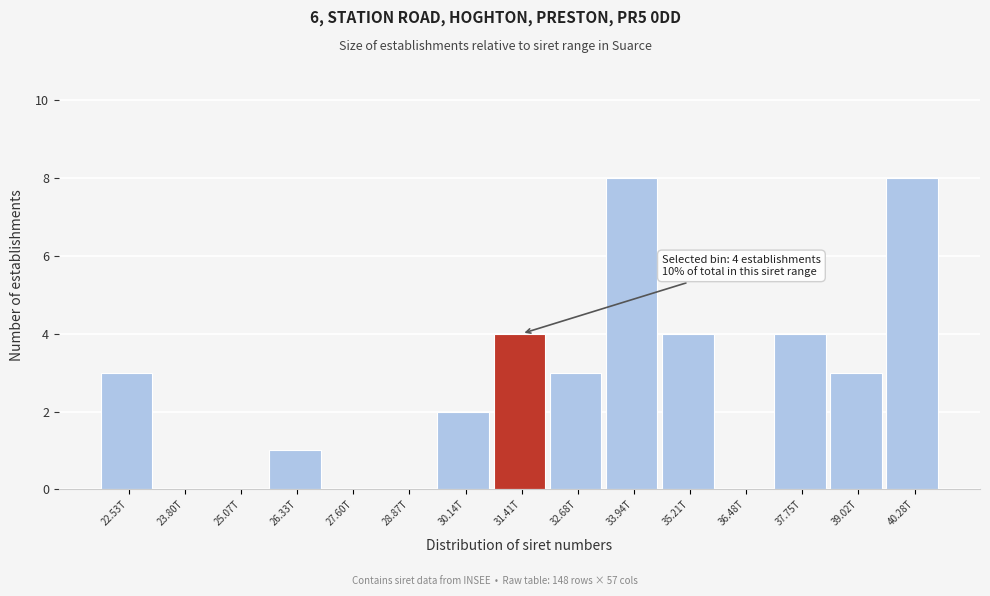

Reading left to right, list all the values displayed in this chart.

22.53T=3	23.80T=0	25.07T=0	26.33T=1	27.60T=0	28.87T=0	30.14T=2	31.41T=4	32.68T=3	33.94T=8	35.21T=4	36.48T=0	37.75T=4	39.02T=3	40.28T=8